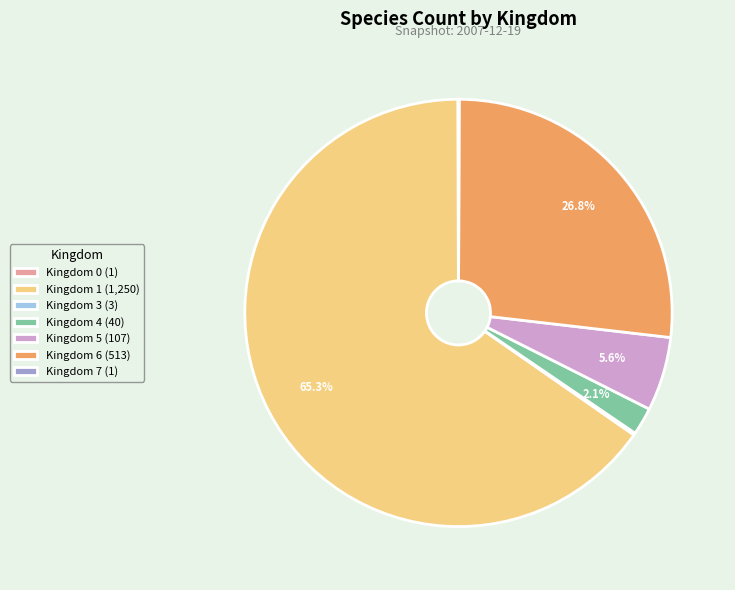

Is it true that Kingdom 1 is 74% of the pie?

False